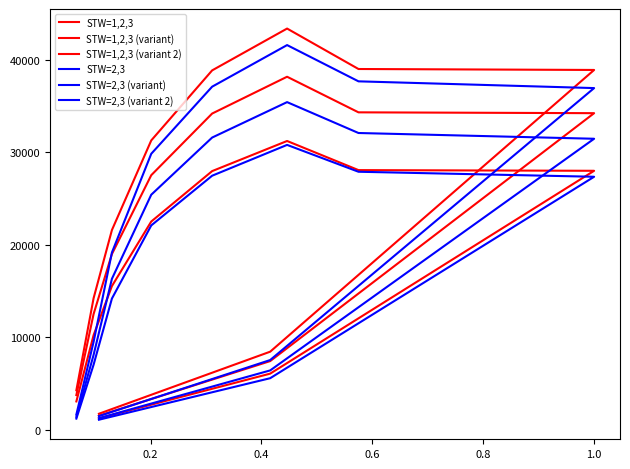

At how many categories does at least one series exceed 28119?

5